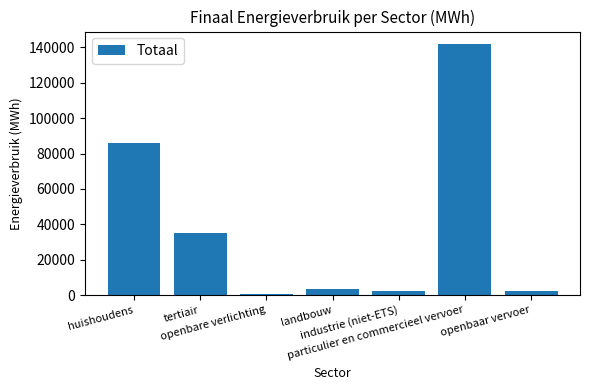

Where is the data nearest to the value 71203?

huishoudens